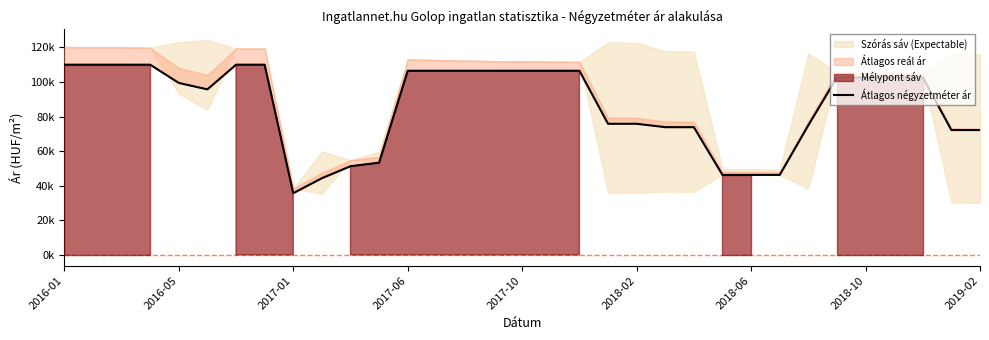

What is the smallest value displayed?

35700